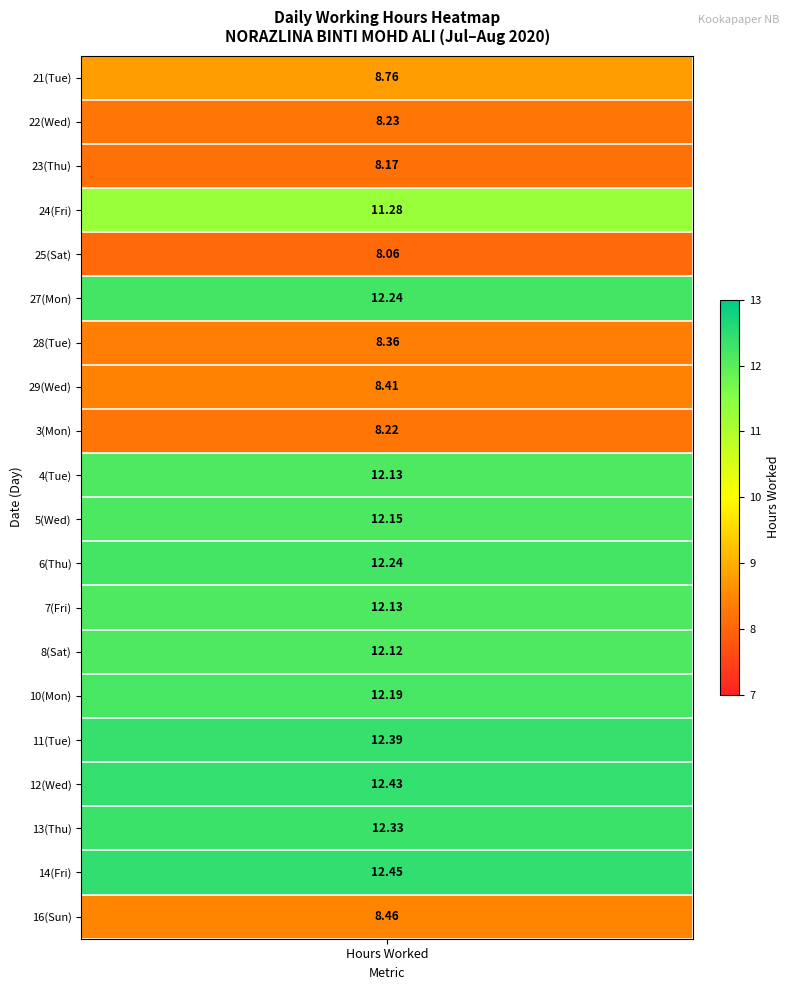

The 10 series shows -7.4 at 1. True or false?

False